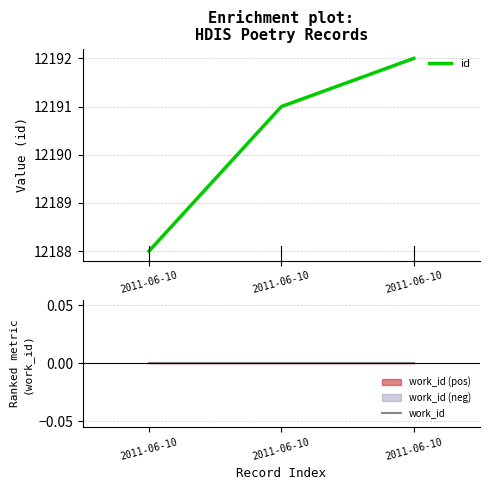

List the series in order of their peak value, lowest first.

work_id, id